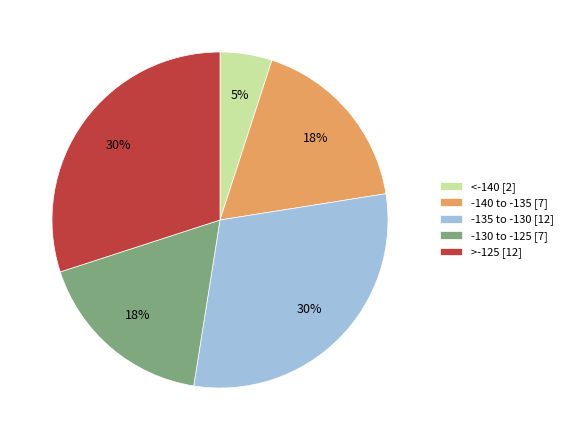

Between -130 to -125 [7] and <-140 [2], which is larger?

-130 to -125 [7]